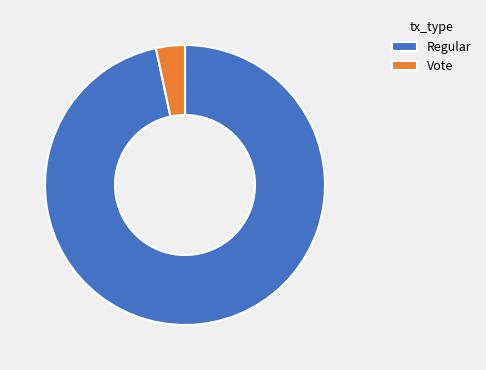

True or false: Regular accounts for 97% of the total.

True